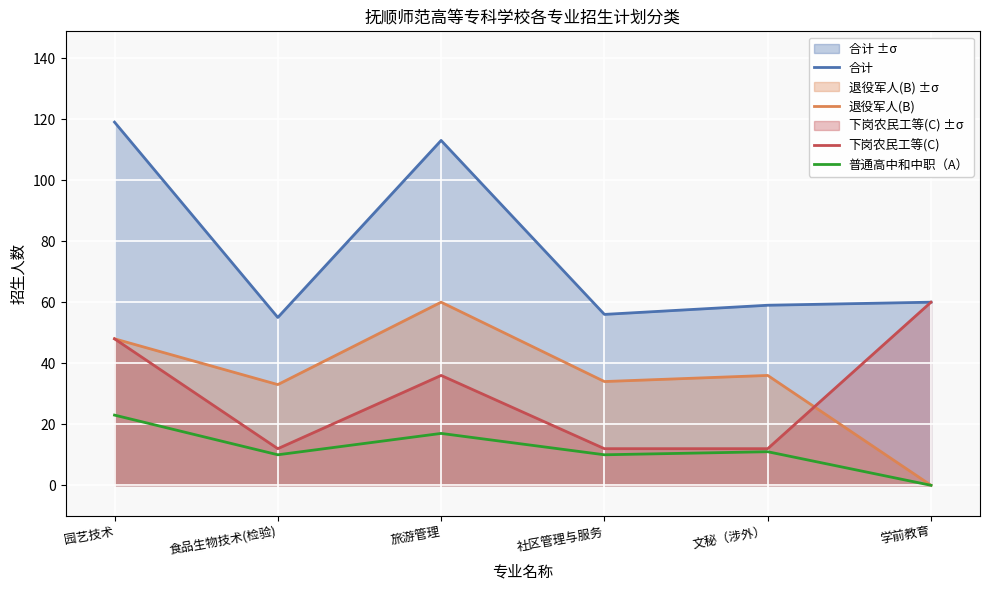

Where is the first local maximum for 合计?

旅游管理